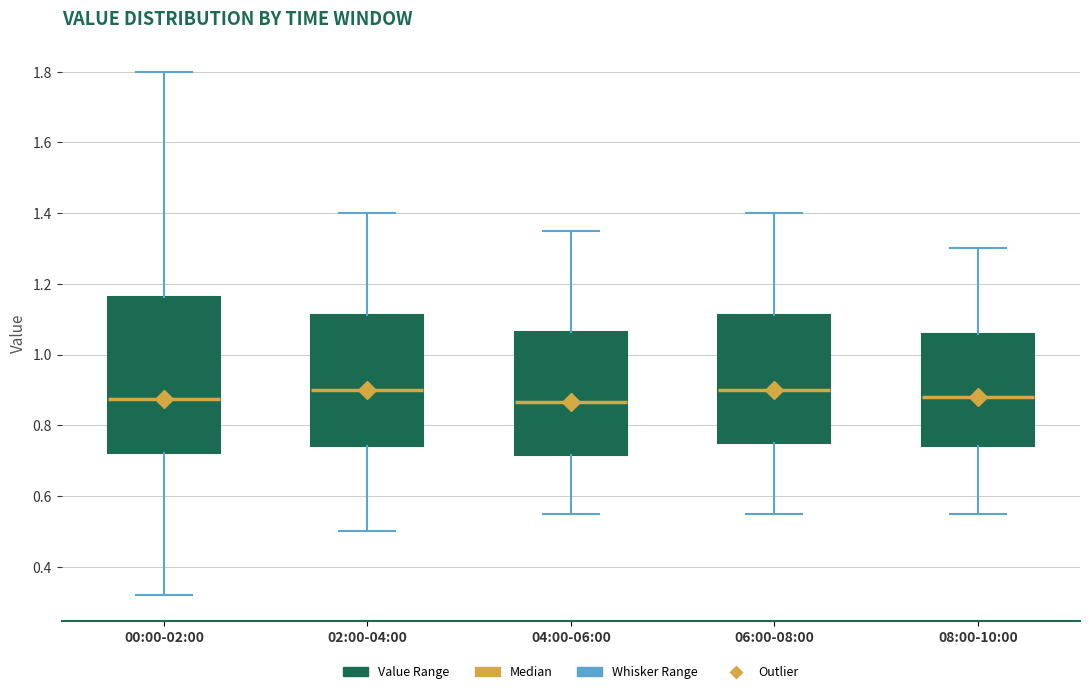

Comparing the boxes themselves (not the whiskers), which one is the tallest?

00:00-02:00